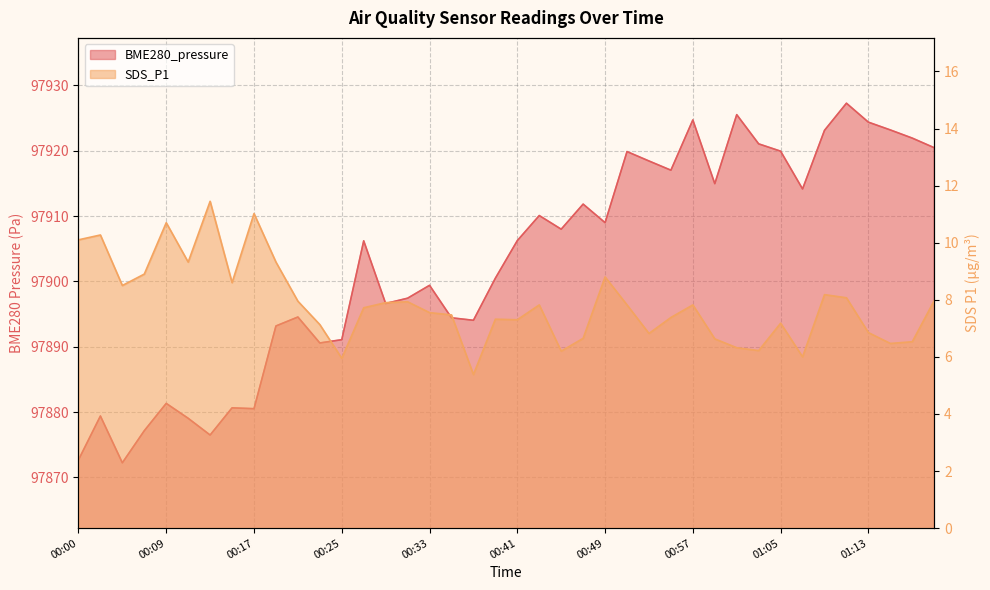

What is the difference between the highest and lowest values at 00:45?

97901.8